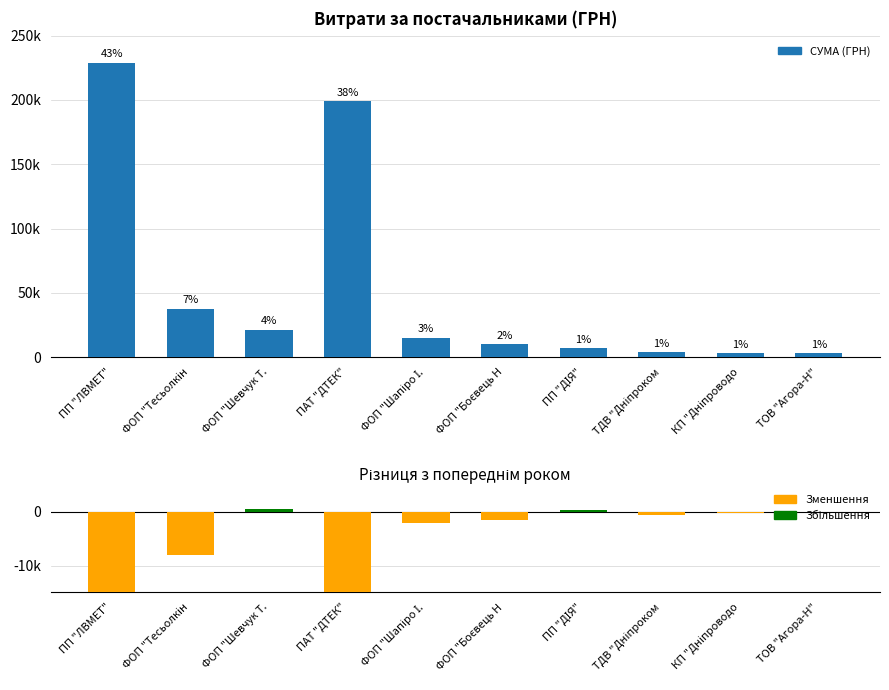

What is the maximum value shown in the chart?

228929.6